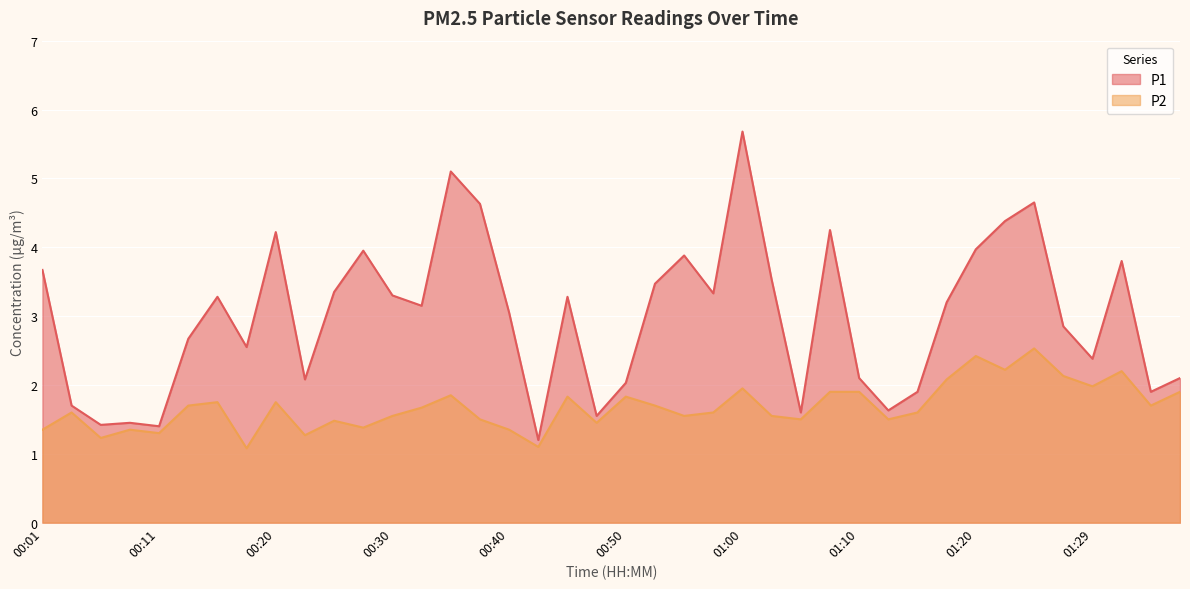

How many interior local valleys does the P2 series have?

13